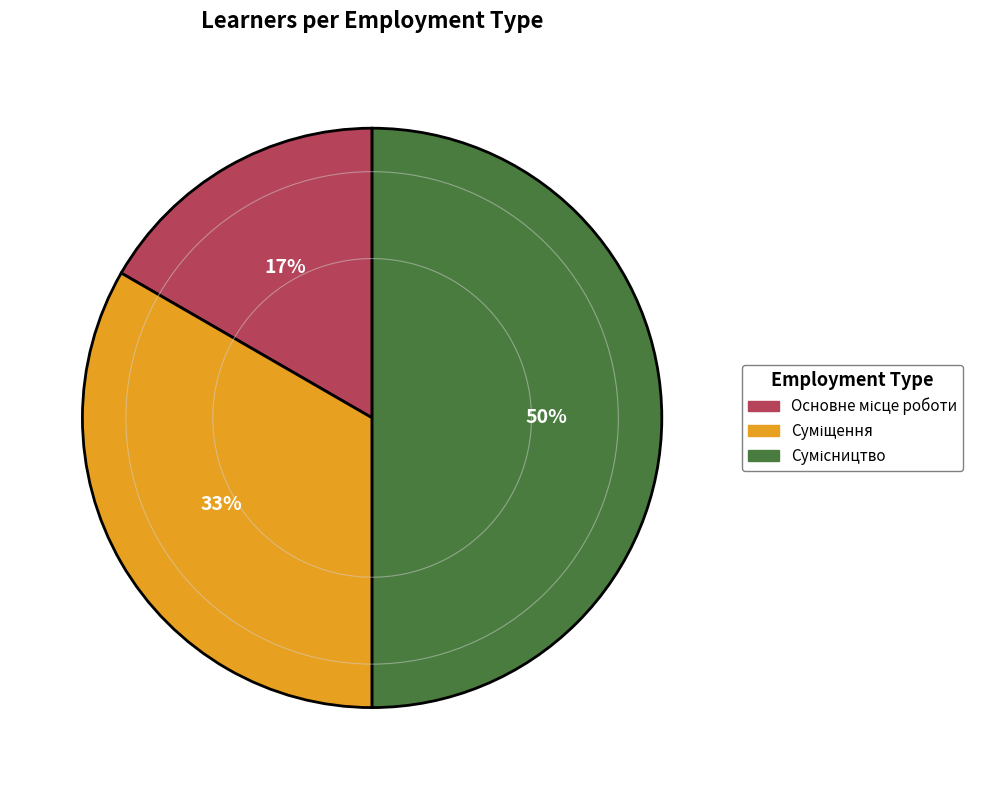

To the nearest percent, what is the average slice percentage?

33%